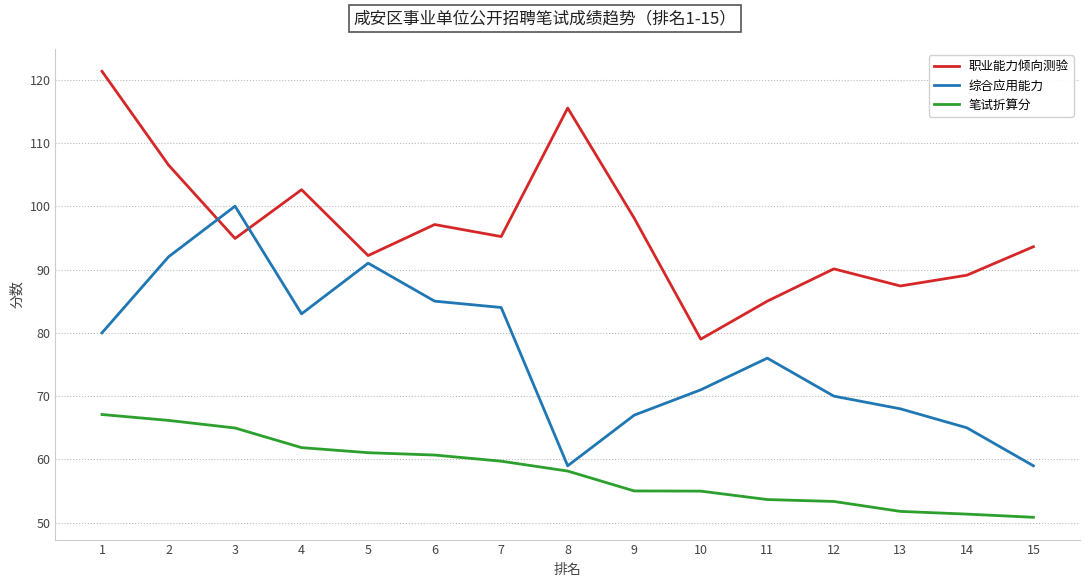

The value of 笔试折算分 at 7 is 59.7. True or false?

True